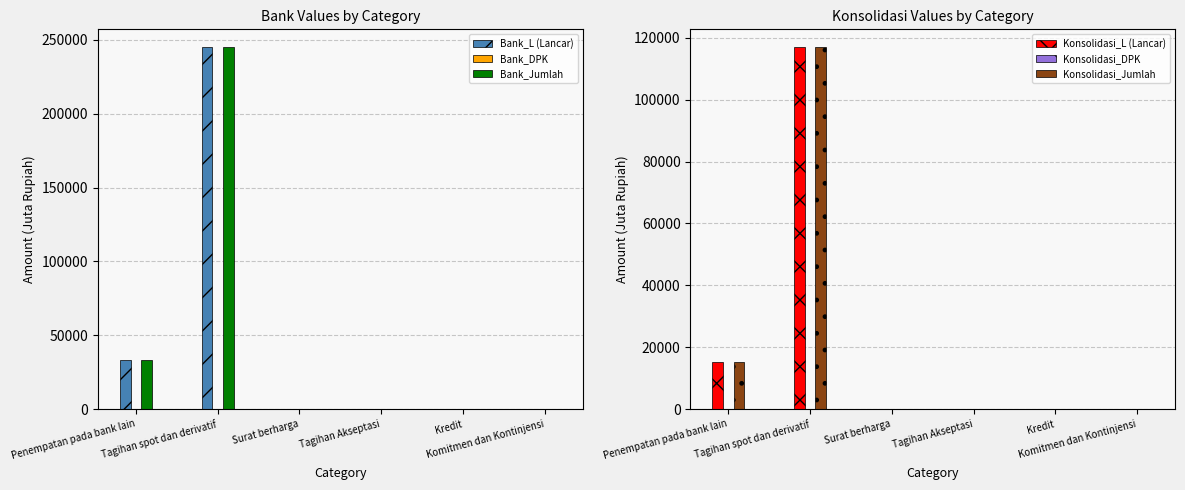

Which series has the largest total across all categories?

Bank_L (Lancar)